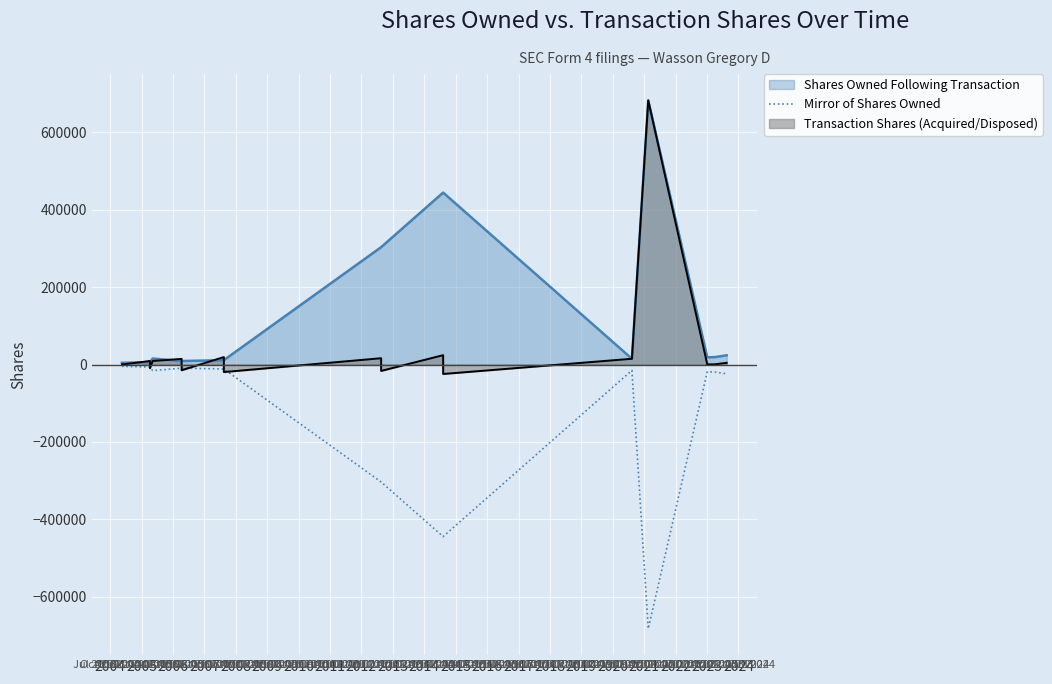

What is the sum of all values?

-2333537